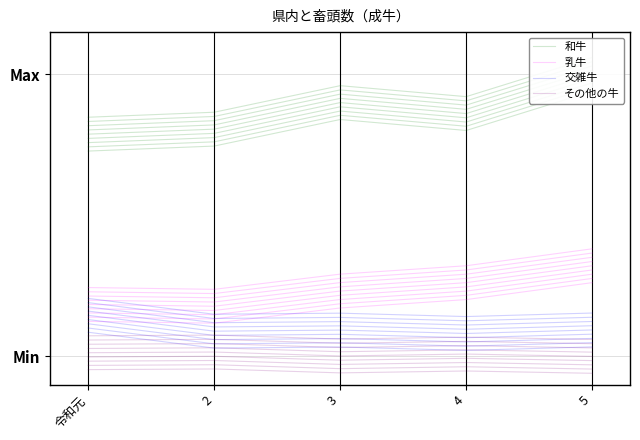

True or false: その他の牛 has a value of 0.0 at 2.

True